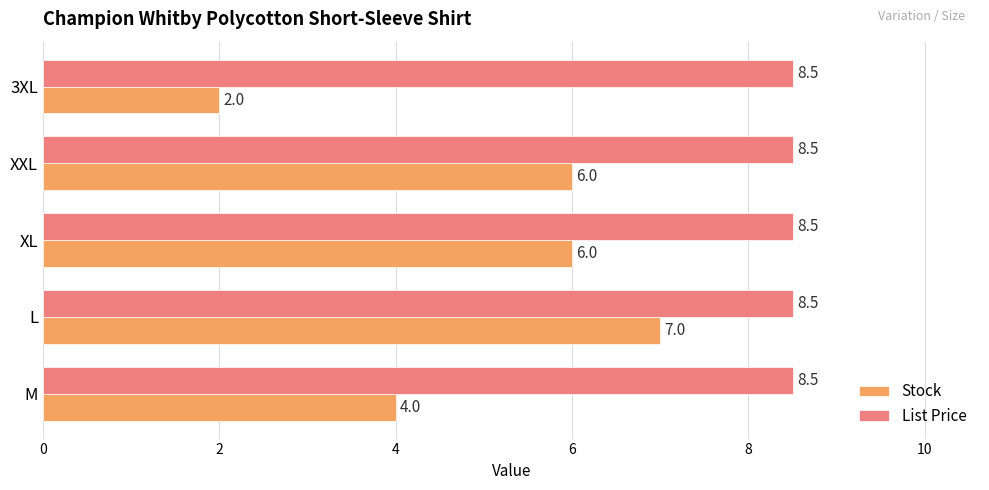

At XXL, list the series in order from largest to smallest.

List Price, Stock